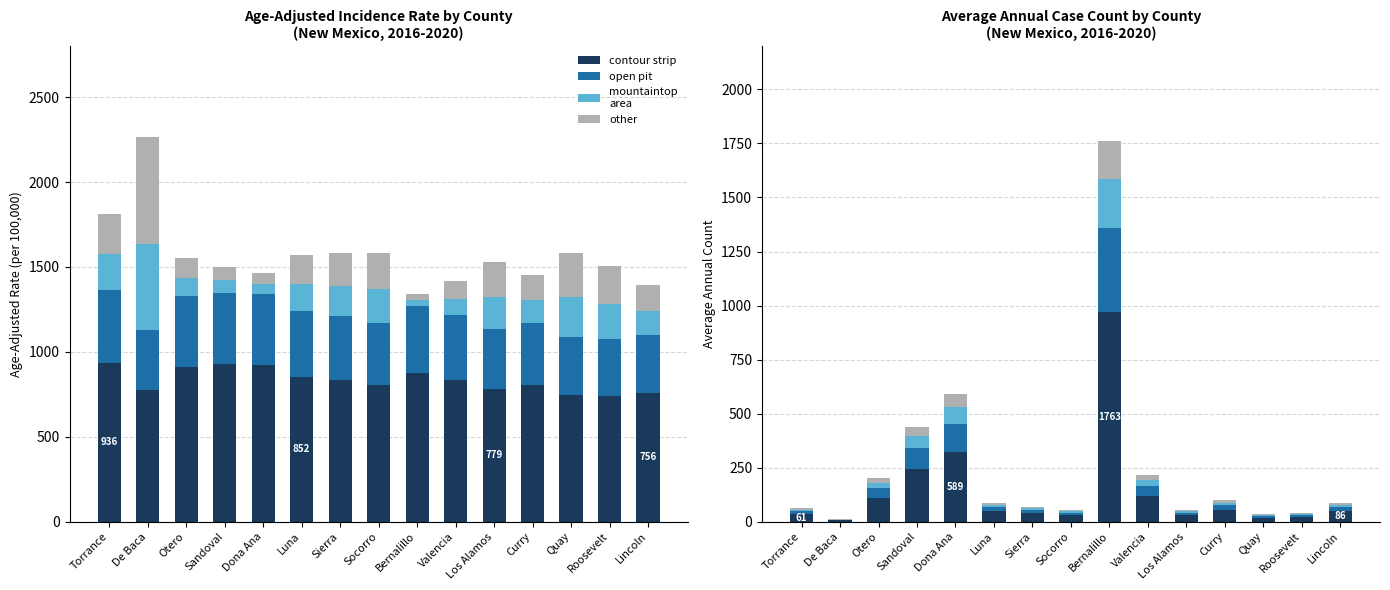

True or false: mountaintop area has a value of 11.2 at Lincoln.

True